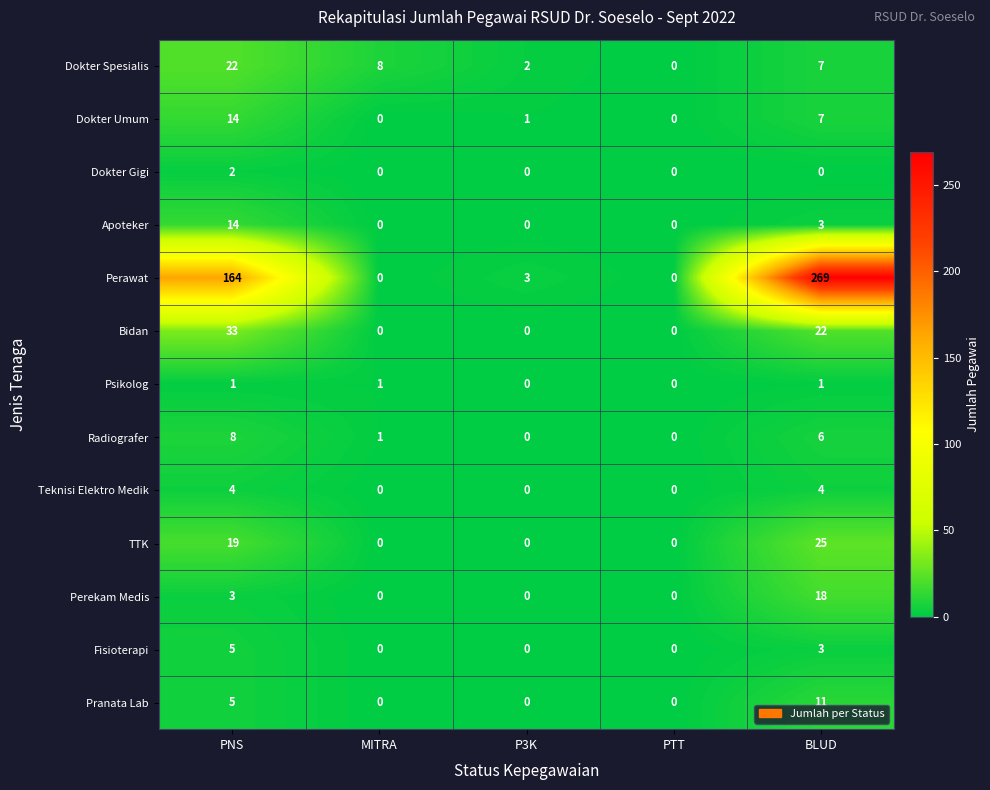

At which category does the chart reach its peak across all series?

BLUD